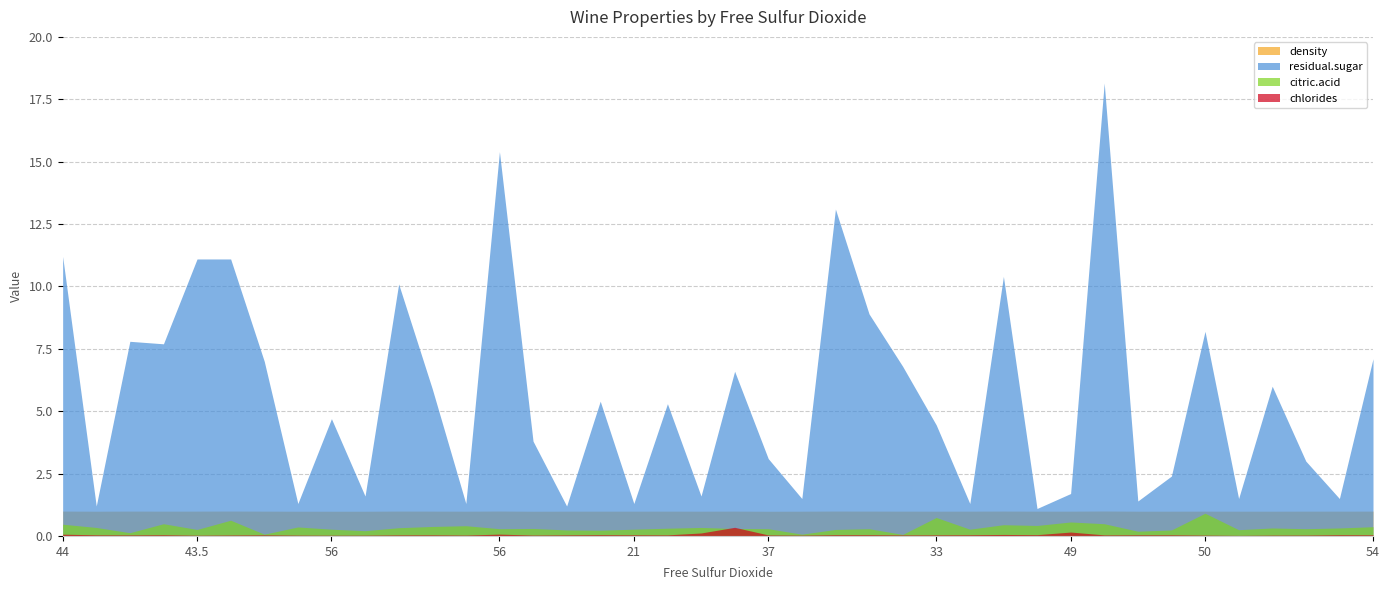

What are all the series names shown in the legend?

density, residual.sugar, citric.acid, chlorides